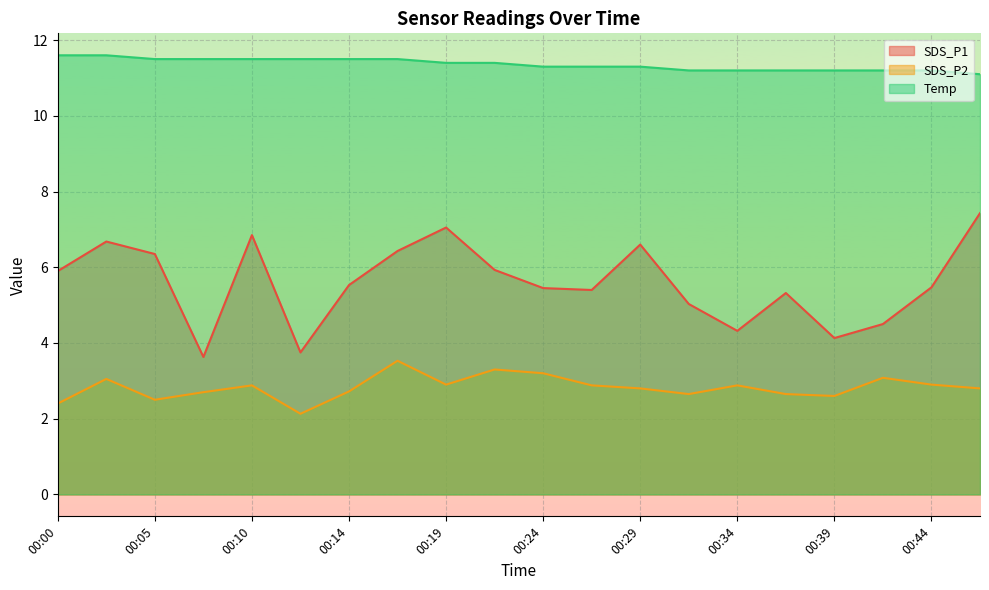

At how many categories does at least one series exceed 4?

20